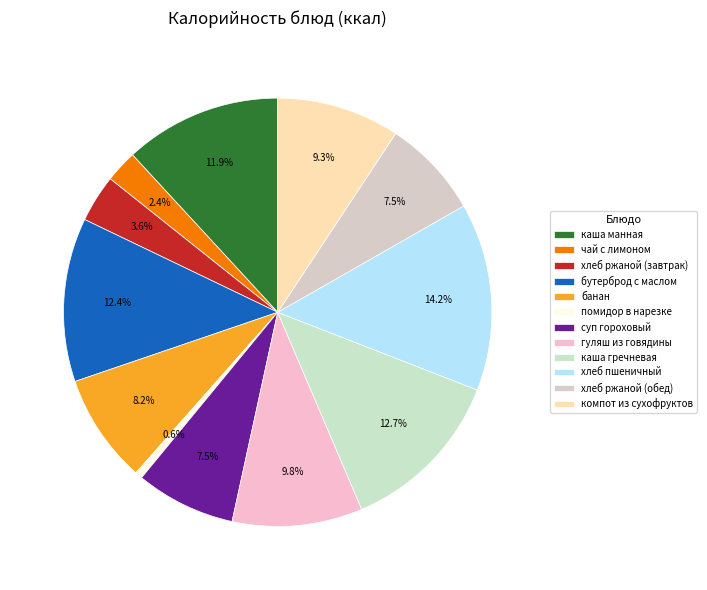

The хлеб пшеничный slice represents 7% of the pie. True or false?

False